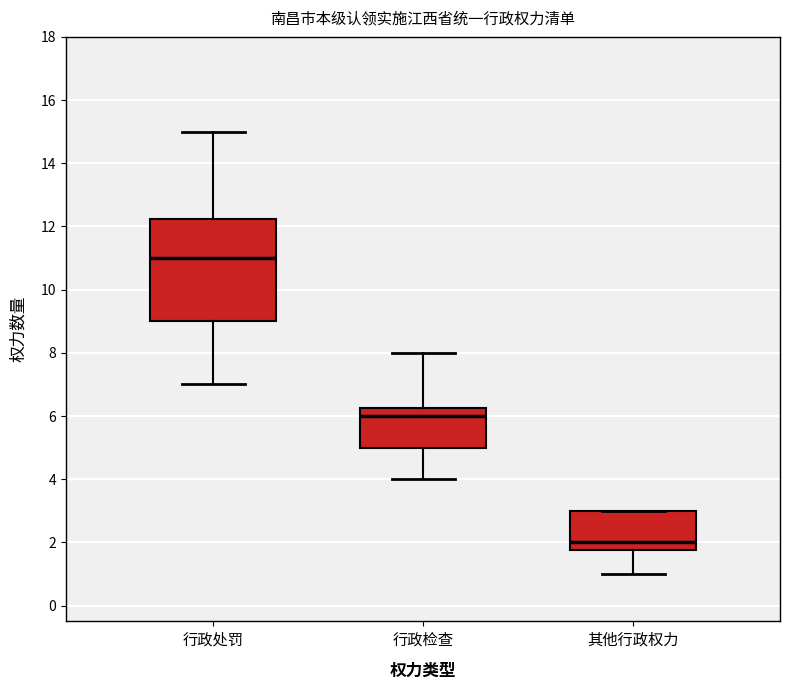

Comparing the boxes themselves (not the whiskers), which one is the tallest?

行政处罚